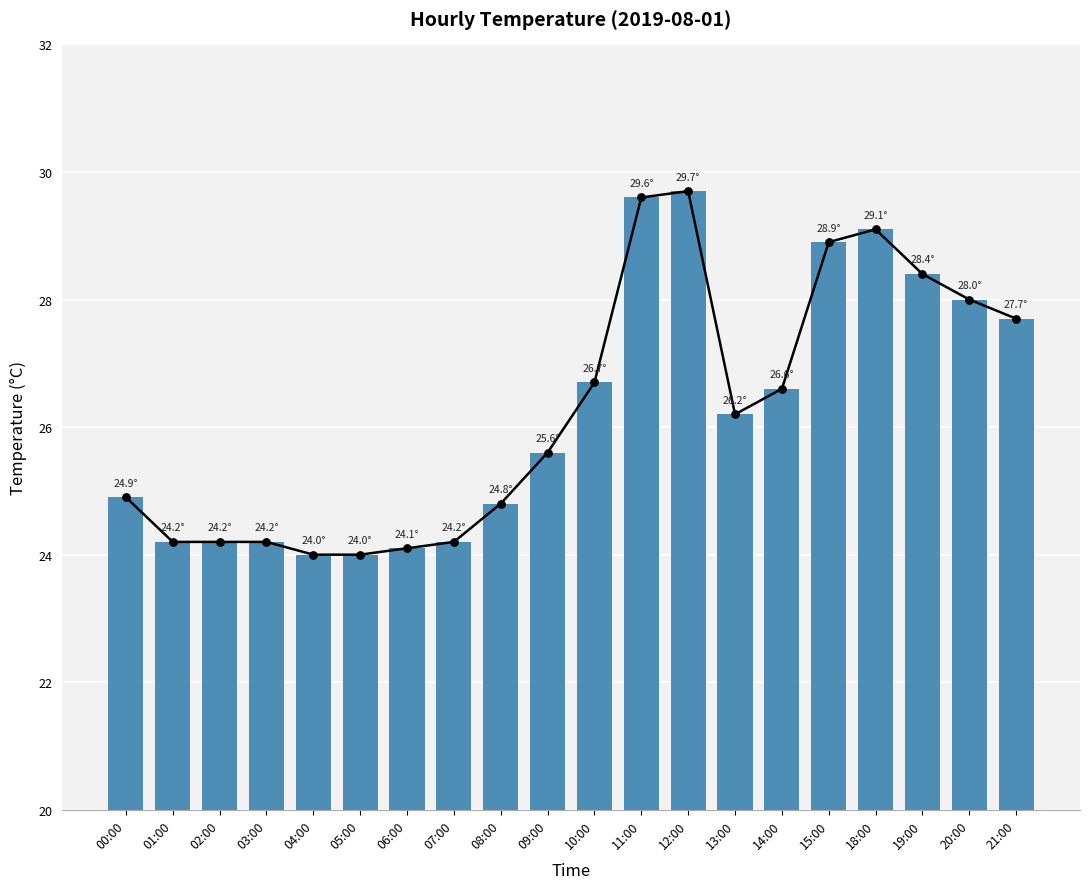

Which has a higher value, 20:00 or 01:00?

20:00